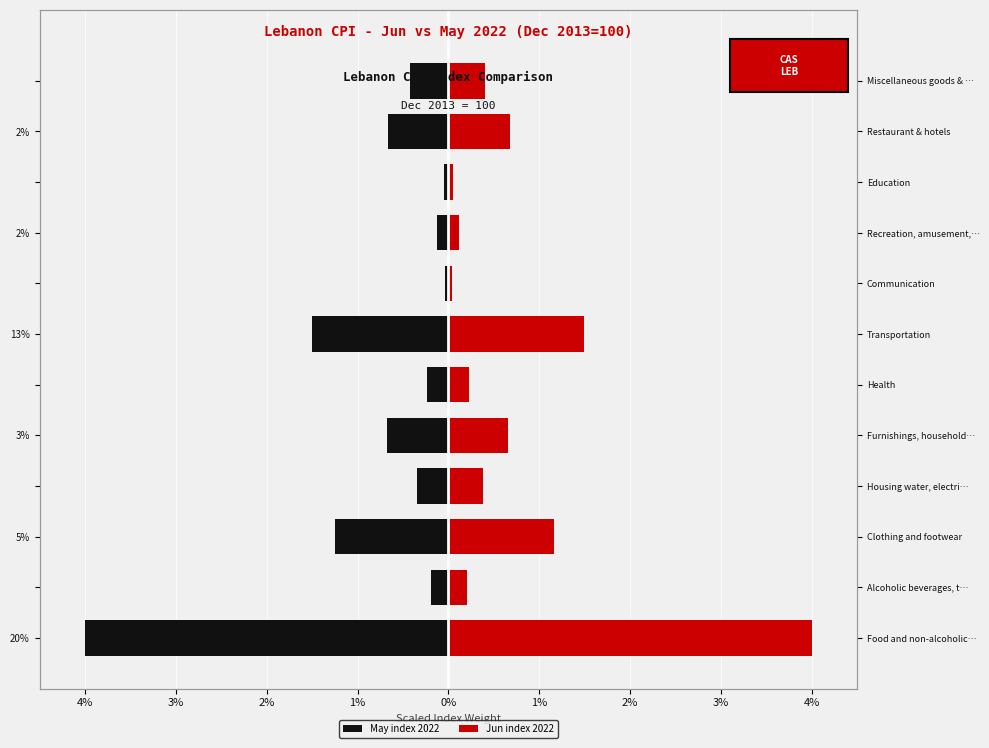

At how many categories does at least one series exceed 2?

1